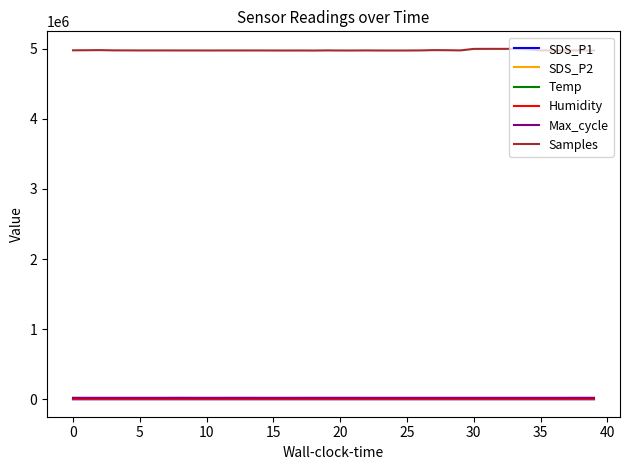

What is the difference between the maximum and minimum values in the Max_cycle series?

575.0